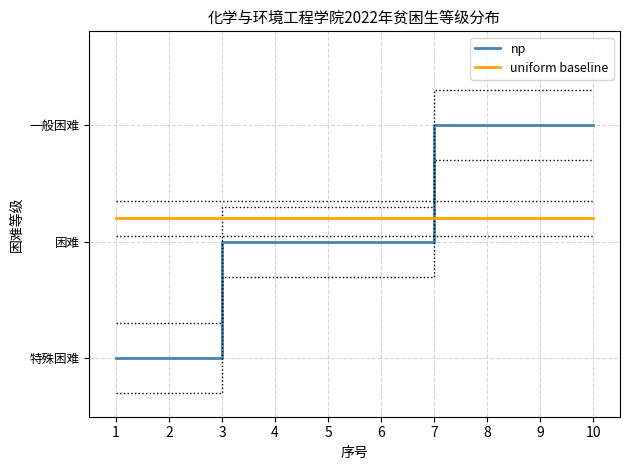

What value does the np series have at 5?

2.0